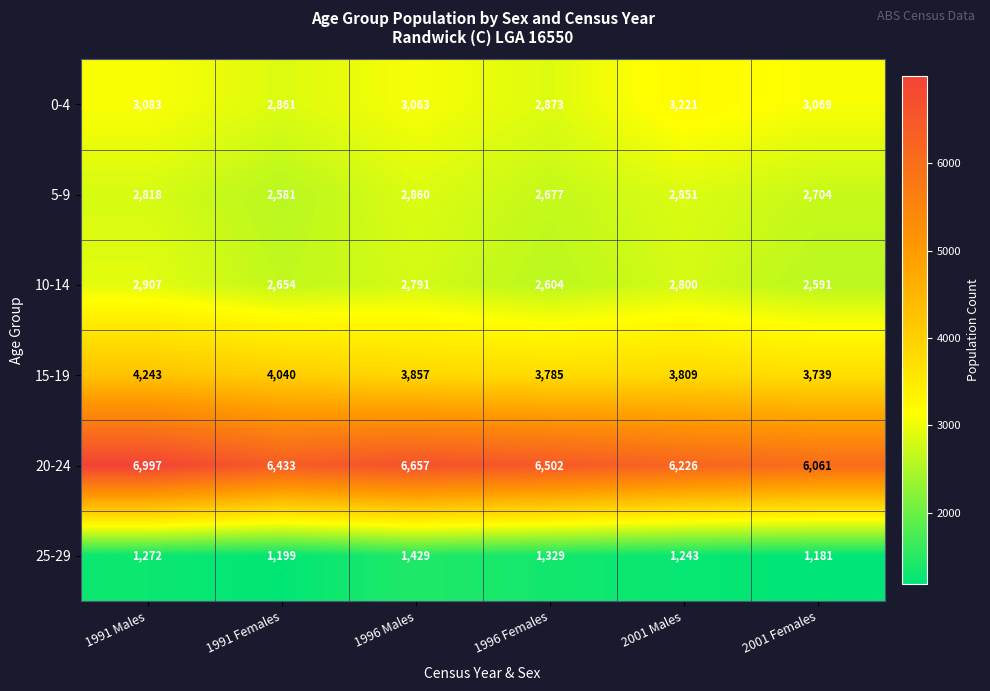

Which series has the largest range (max minus min)?

20-24